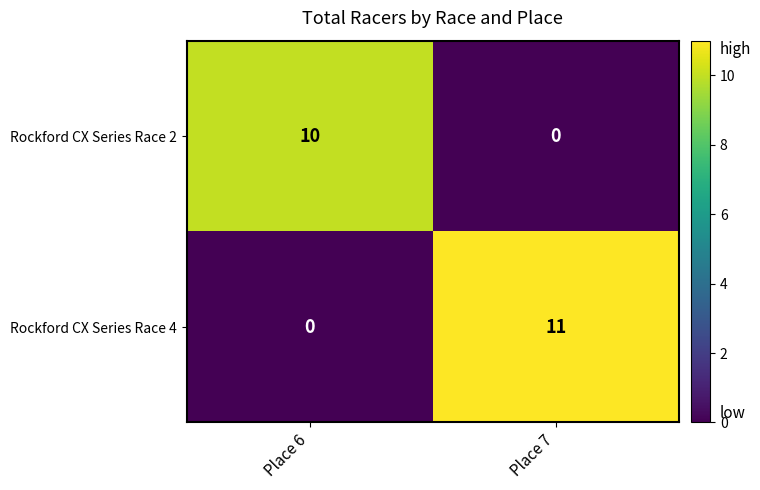

The value of Rockford CX Series Race 4 at Place 6 is 0. True or false?

True